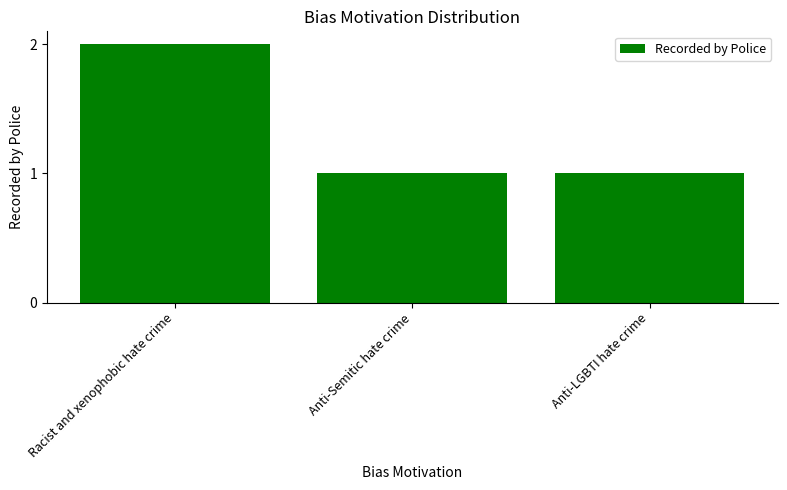

What is the label of the 2nd bar from the left?

Anti-Semitic hate crime